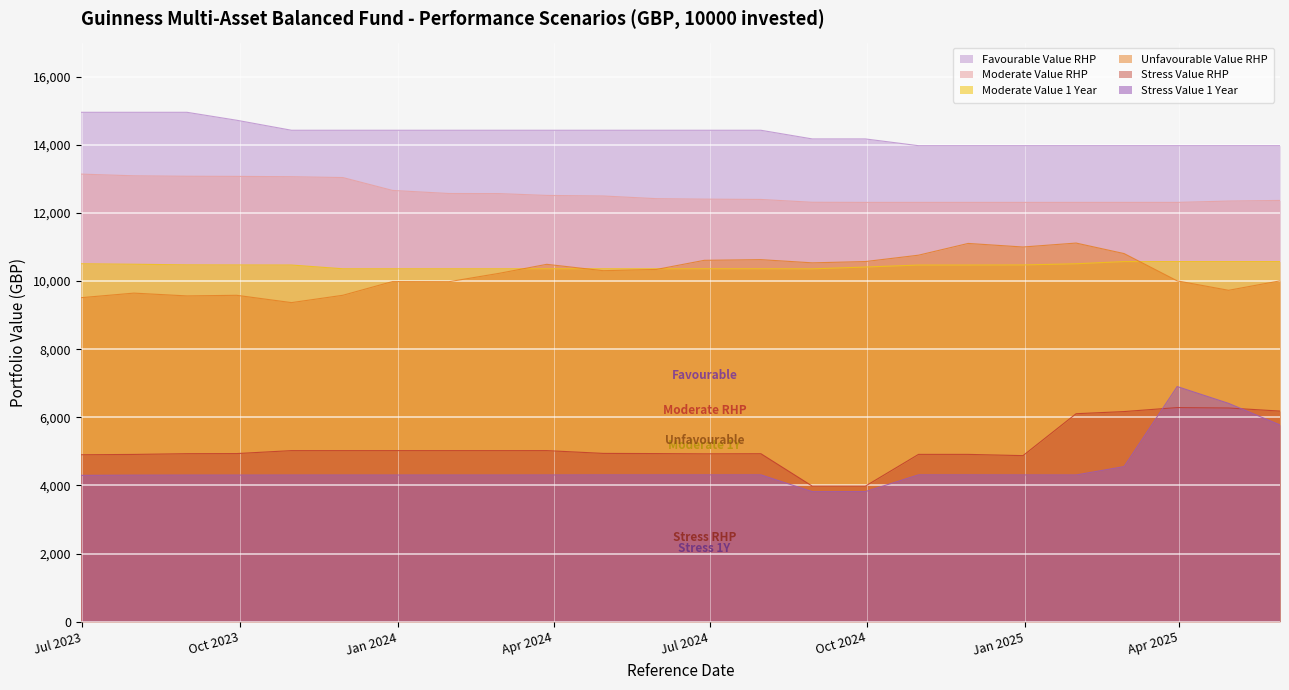

The Stress Value 1 Year series shows 4305.4 at 2023-11-30. True or false?

True